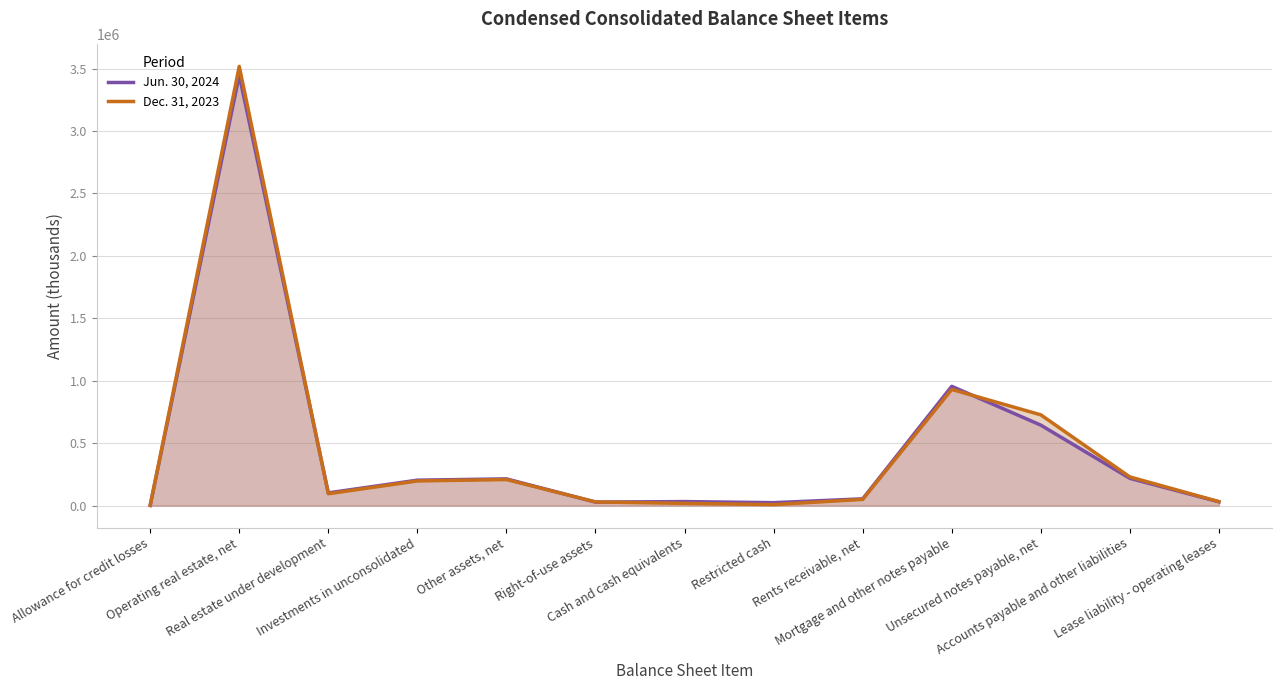

In Dec. 31, 2023, how many points are higher than both neighbors (excluding endpoints)?

3